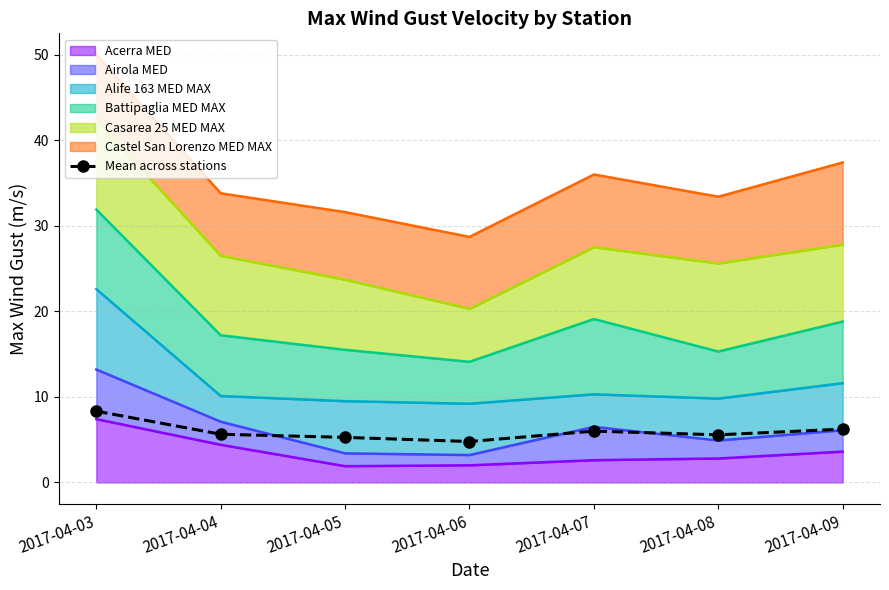

What is the average value?

6.0